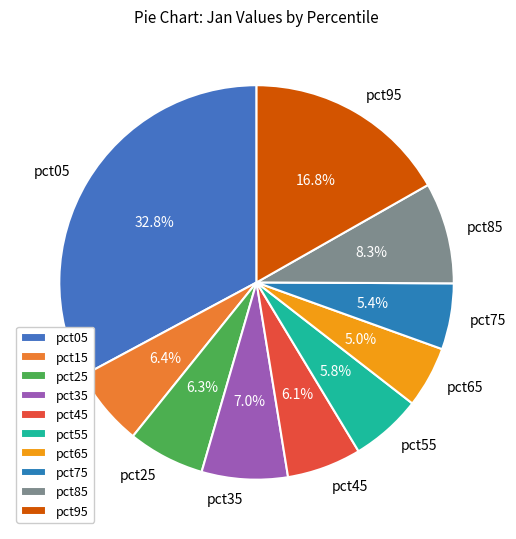

Which has a higher value, pct85 or pct05?

pct05